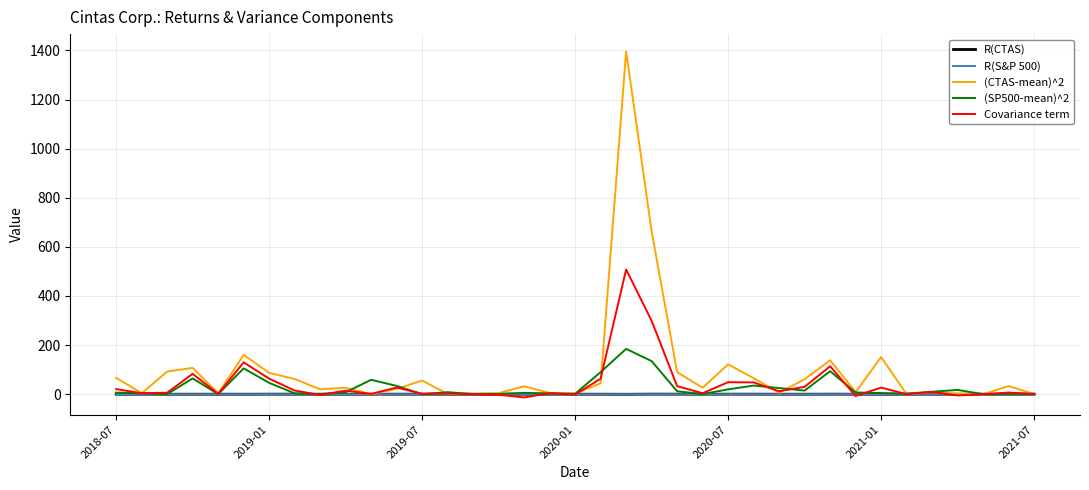

Where do (CTAS-mean)^2 and Covariance term first cross each other?

9 and 10